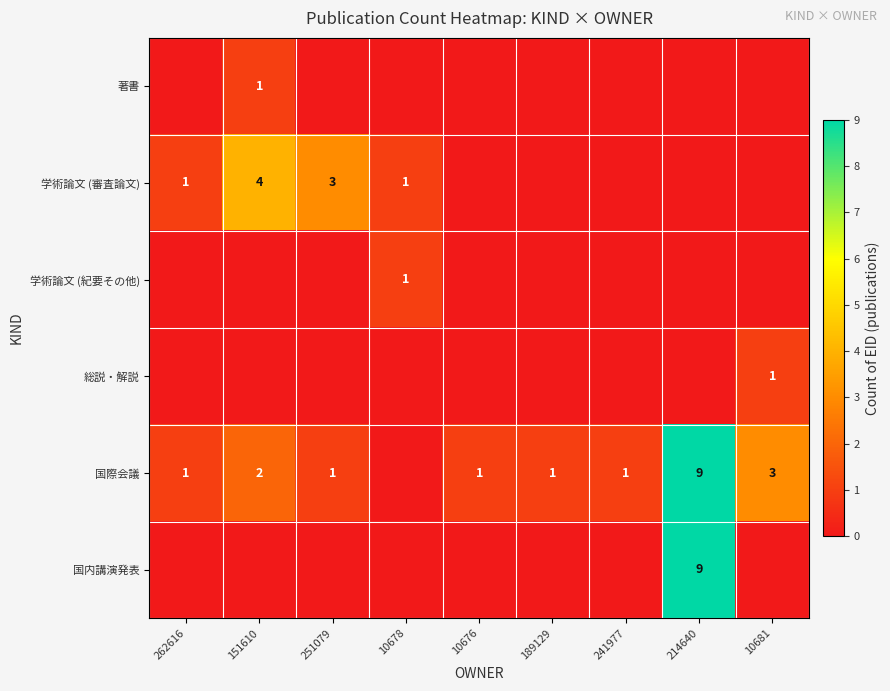

What is the difference between the highest and lowest values at 151610?

4